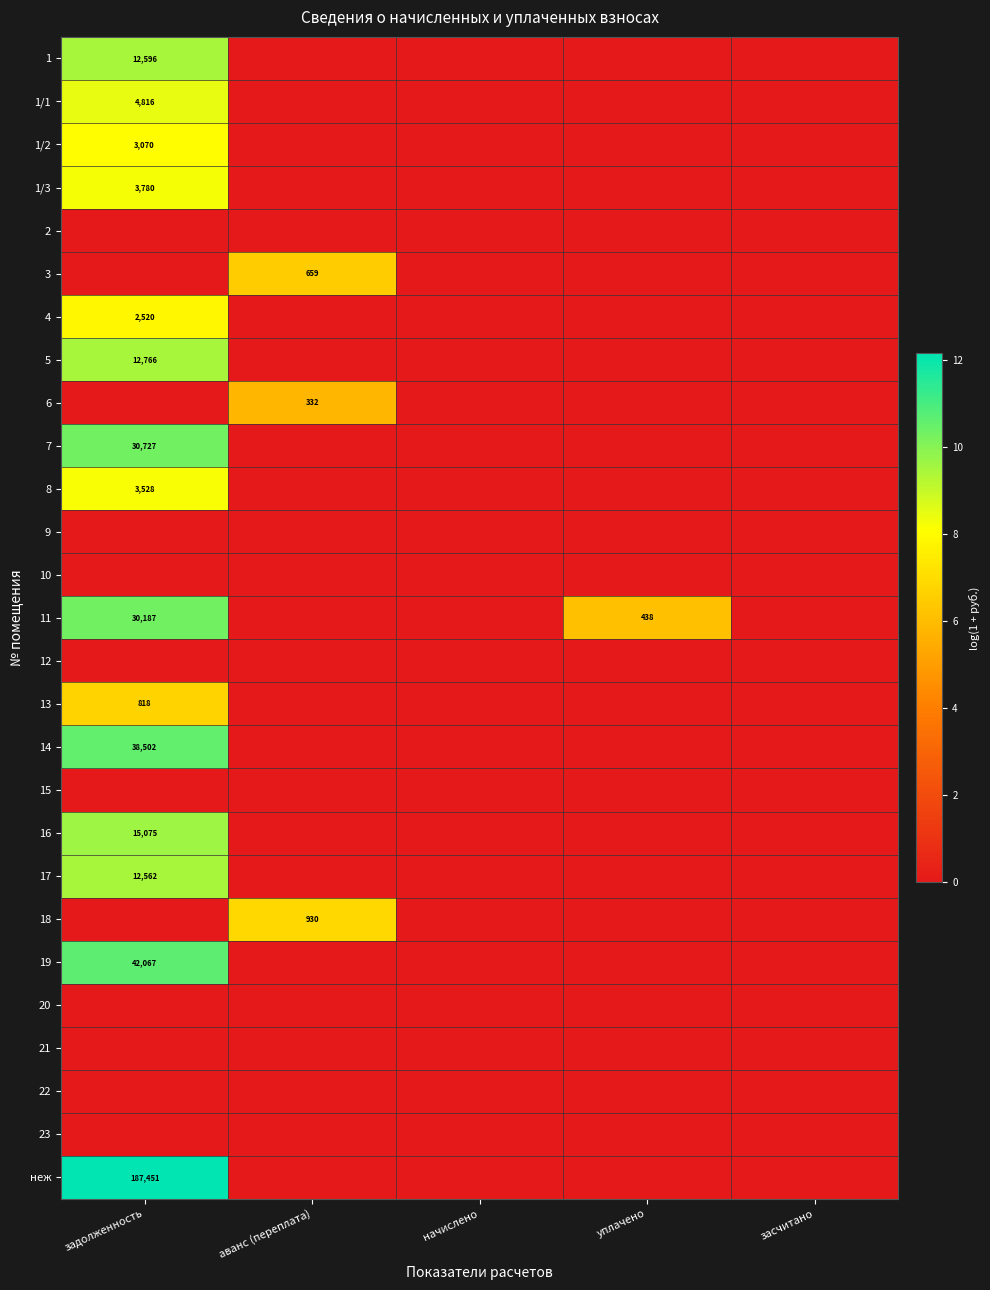

Which category has the highest value in the 9 series?

задолженность